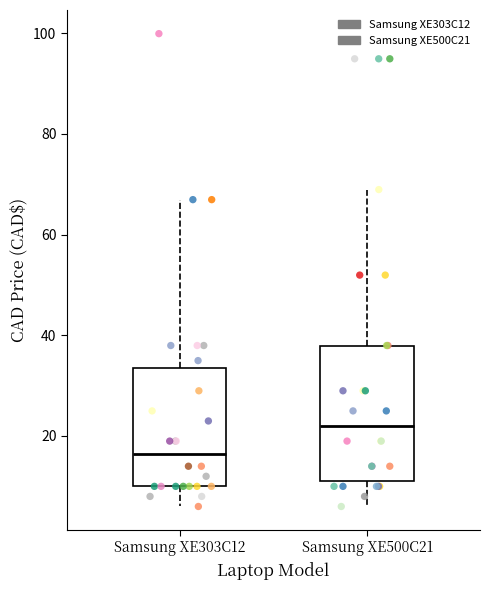

Comparing the boxes themselves (not the whiskers), which one is the tallest?

Samsung XE500C21